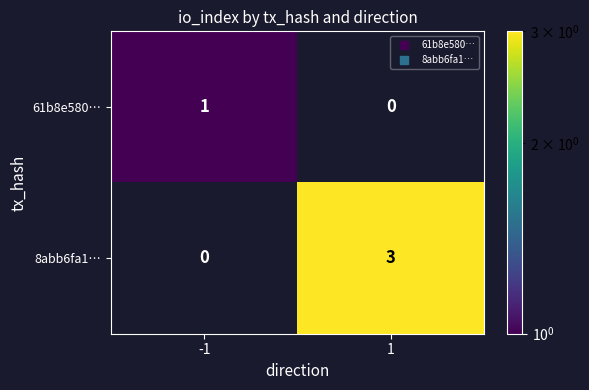

How many values in the 61b8e580… series are below 1?

1